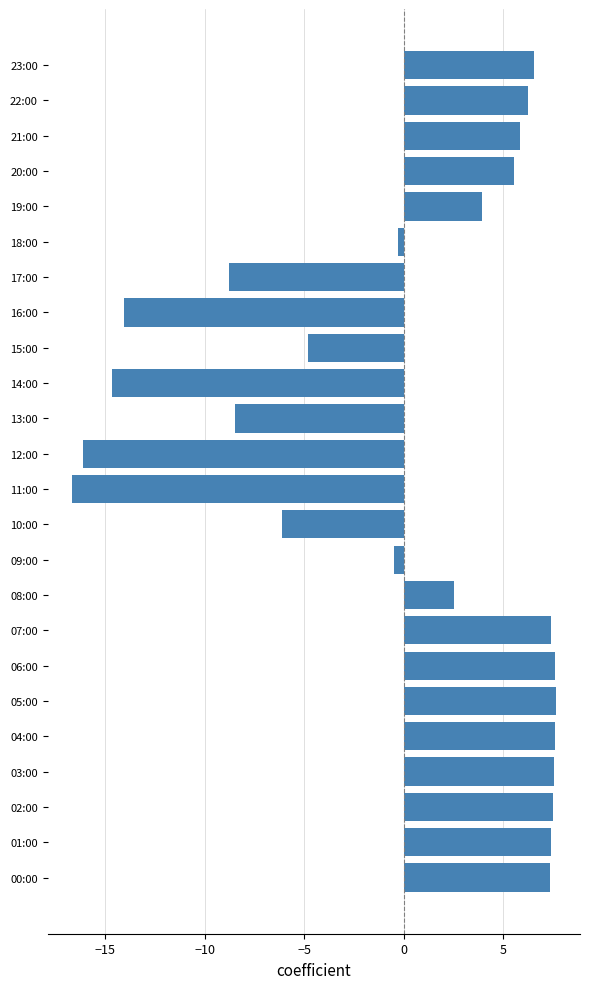

Is it true that the value at 04:00 is 10.6?

False